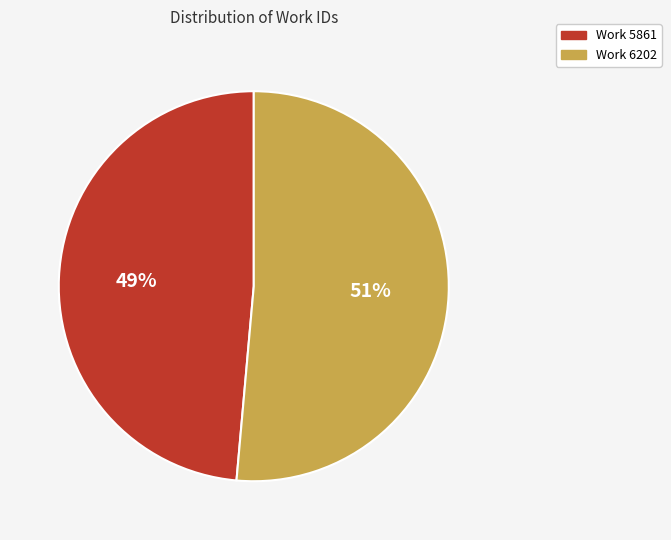

What percentage is the Work 5861 slice, to the nearest percent?

49%